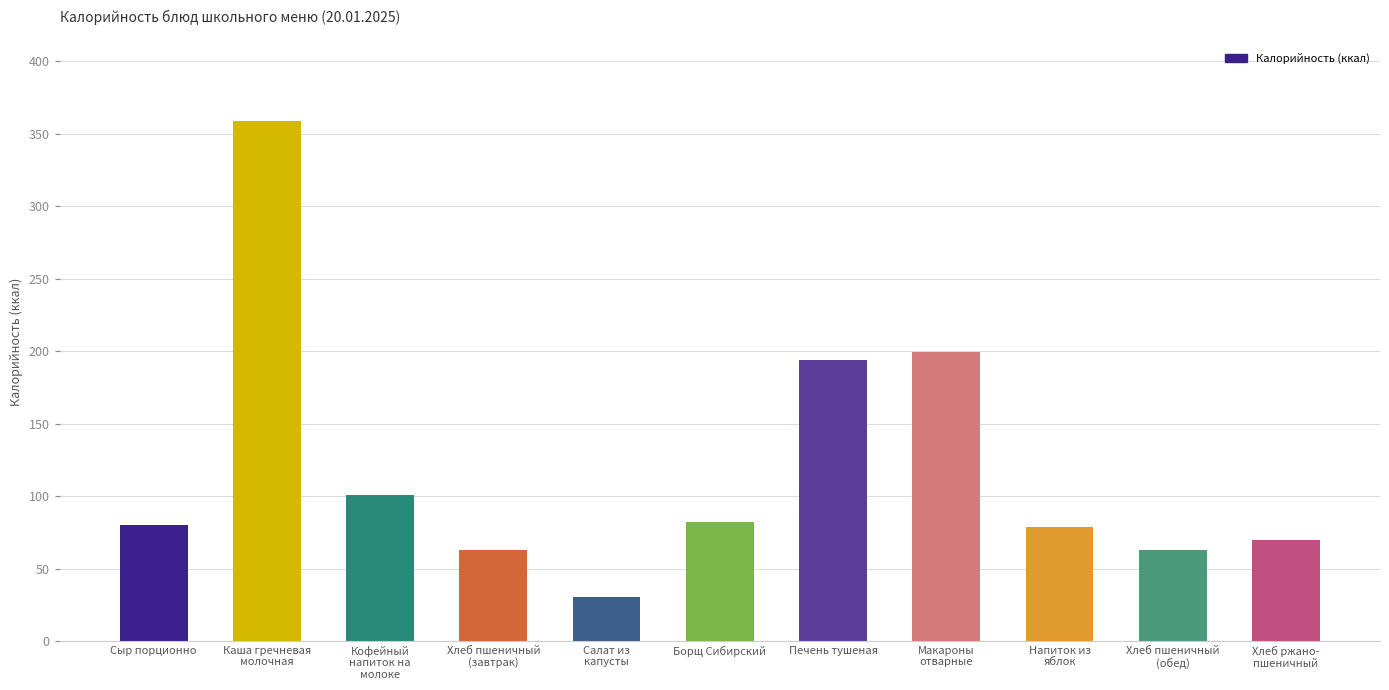

What is the change in value from Макароны
отварные to Напиток из
яблок?

-120.9